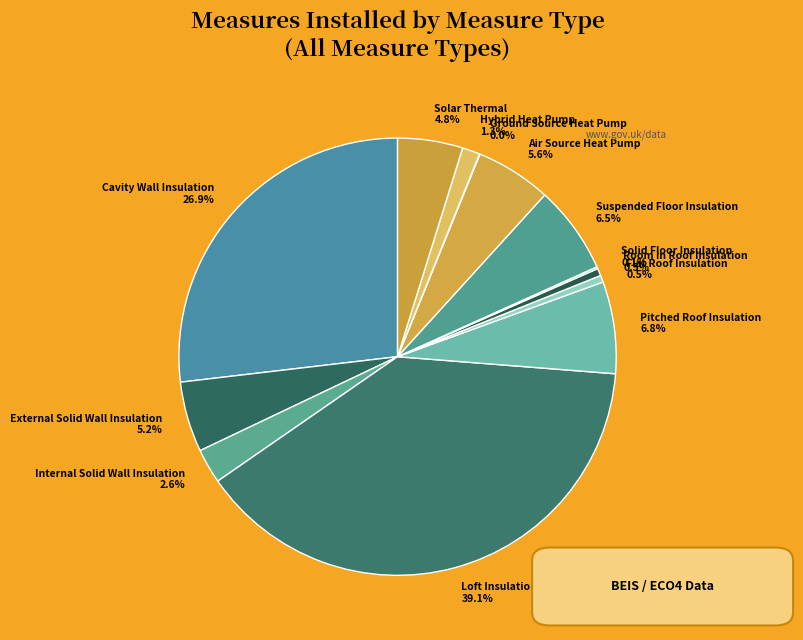

Does any single category account for the majority?

No